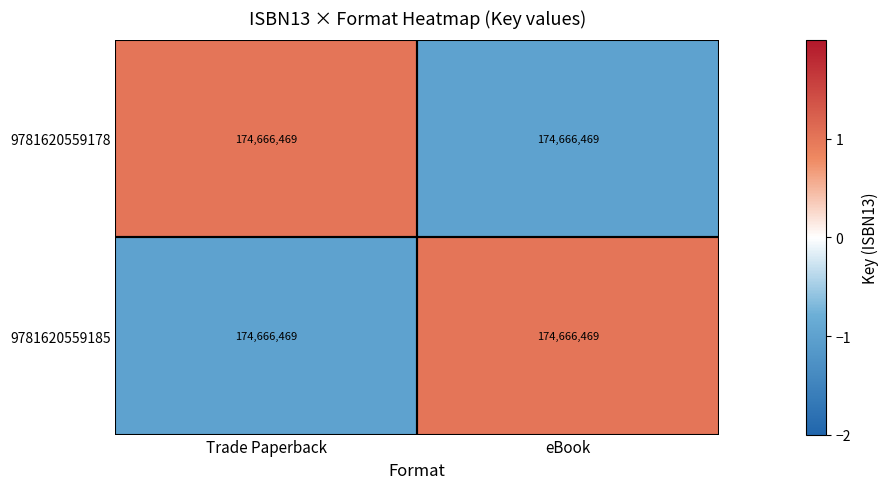

True or false: 9781620559185 has a value of 0 at eBook.

False